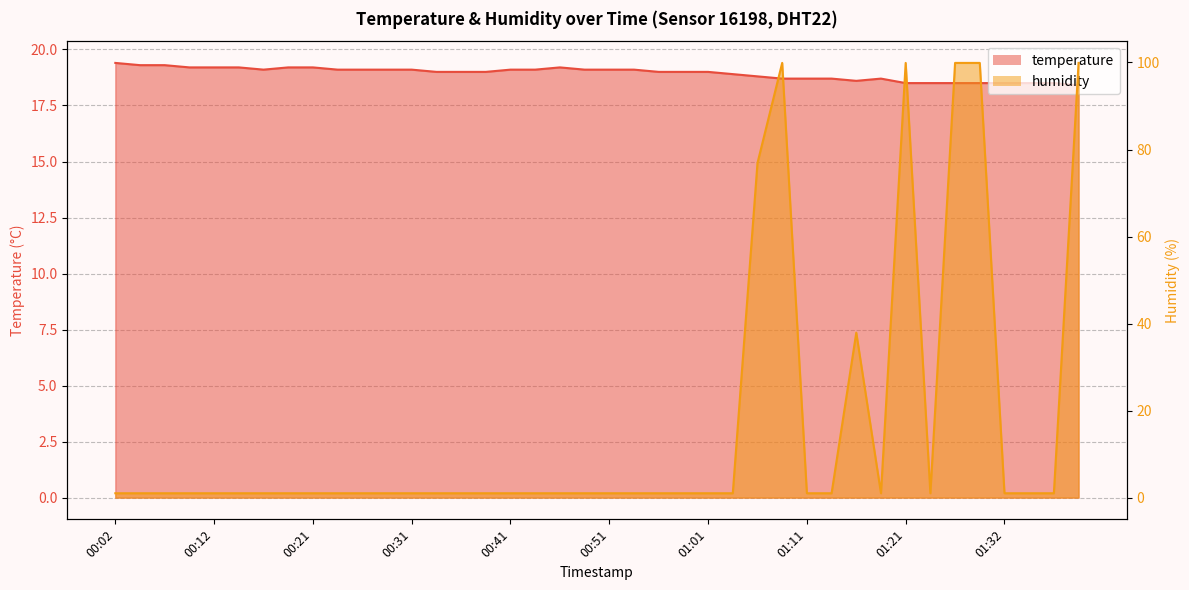

Where is humidity nearest to the value 50?

01:16